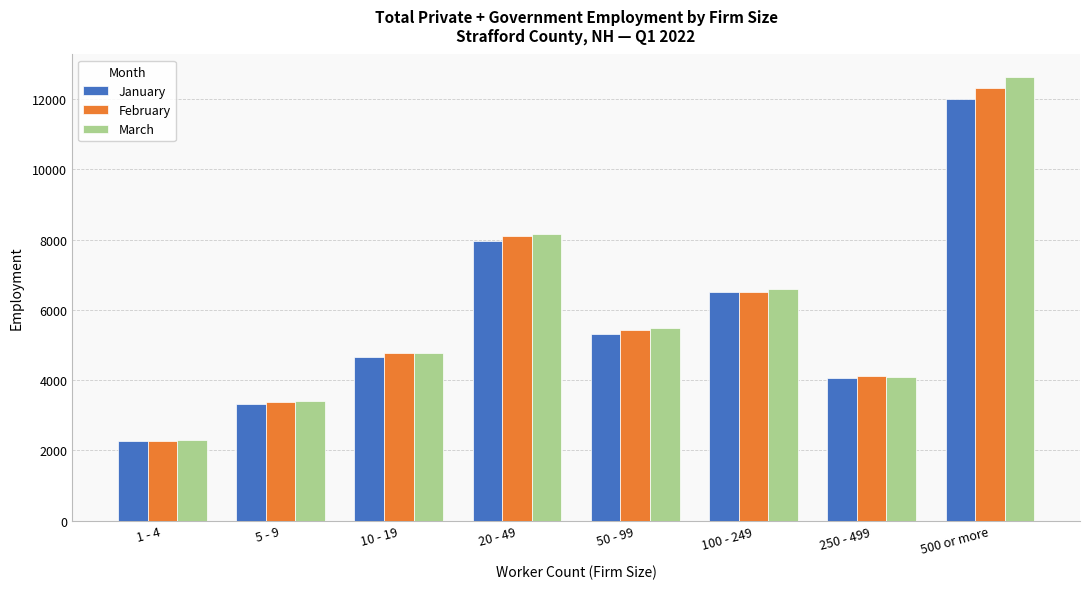

How many groups of bars are there?

8